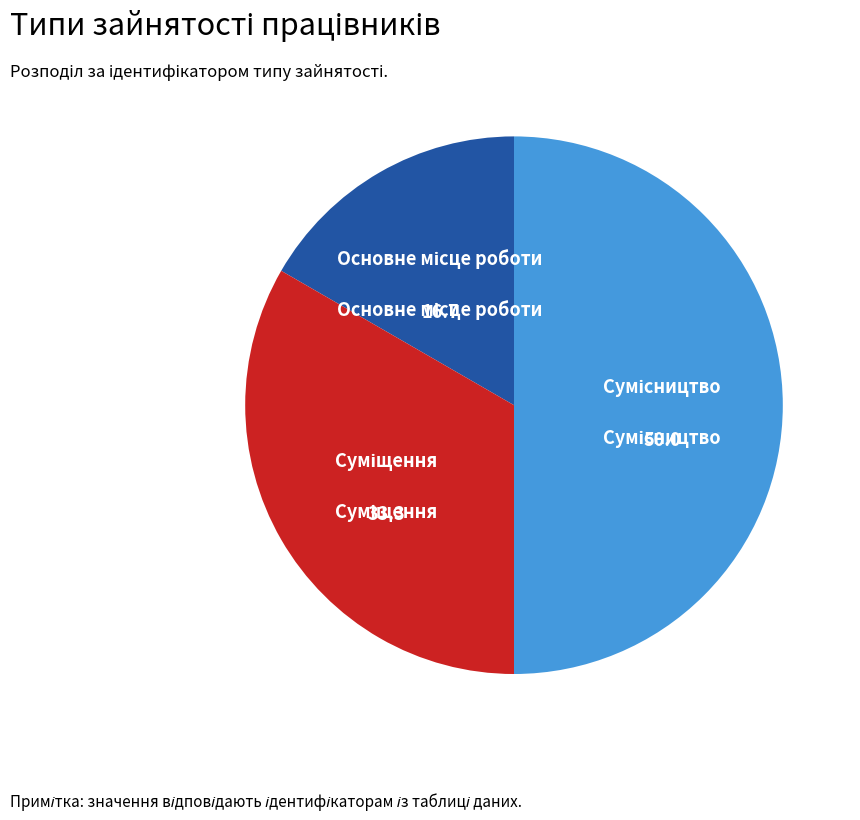

How many slices are in this pie chart?

3